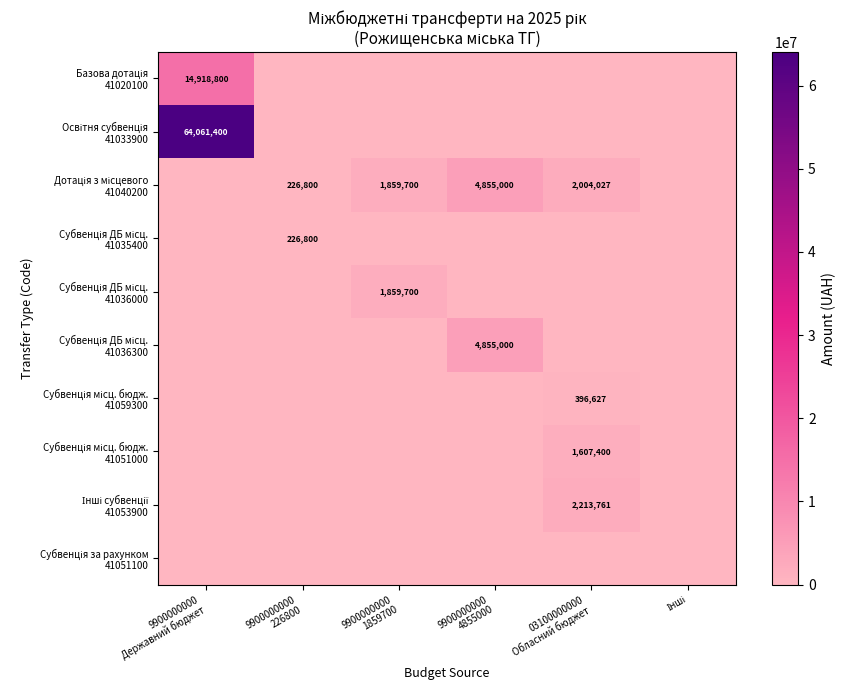

List the series in order of their peak value, lowest first.

Субвенція за рахунком 41051100, Субвенція ДБ місц. 41035400, Субвенція місц. бюдж. 41059300, Субвенція місц. бюдж. 41051000, Субвенція ДБ місц. 41036000, Інші субвенції 41053900, Дотація з місцевого 41040200, Субвенція ДБ місц. 41036300, Базова дотація 41020100, Освітня субвенція 41033900